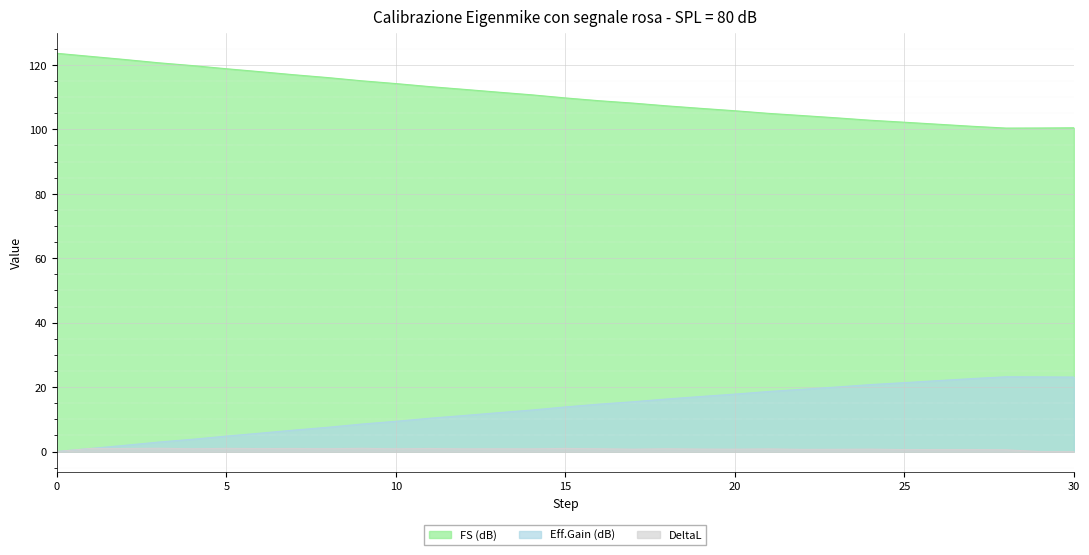

What is the value of the DeltaL point at the 18th from the left?

0.7